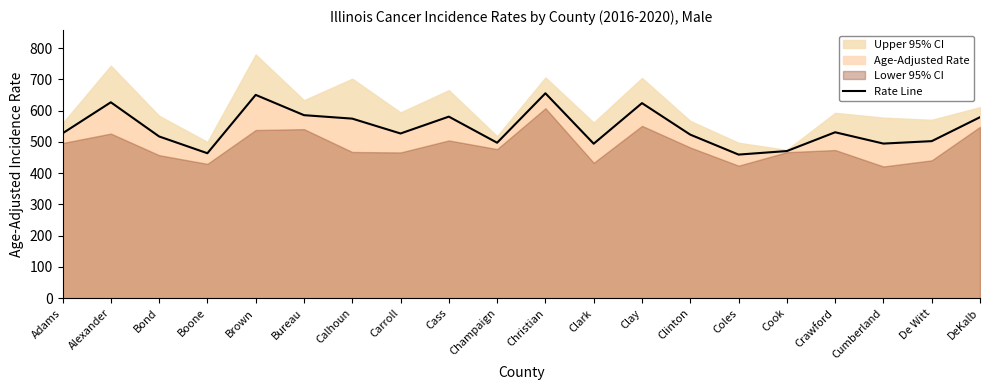

How many interior local valleys (lower than both neighbors) does the data have?

6